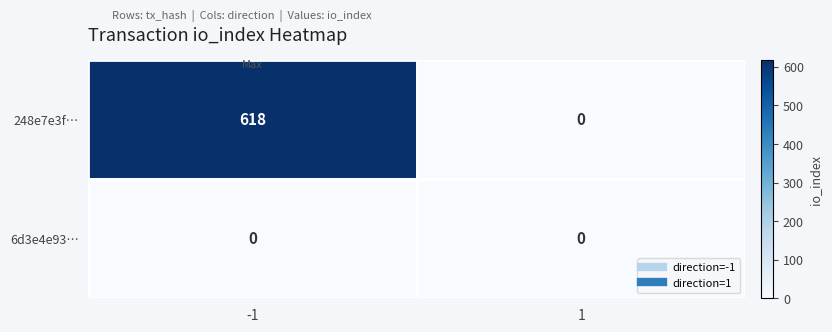

Reading left to right, what are all the values shown in this chart?

248e7e3f…: -1=618	1=0
6d3e4e93…: -1=0	1=0